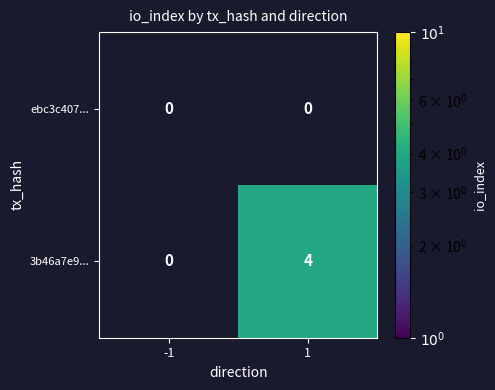

Which series has the largest total across all categories?

3b46a7e9...